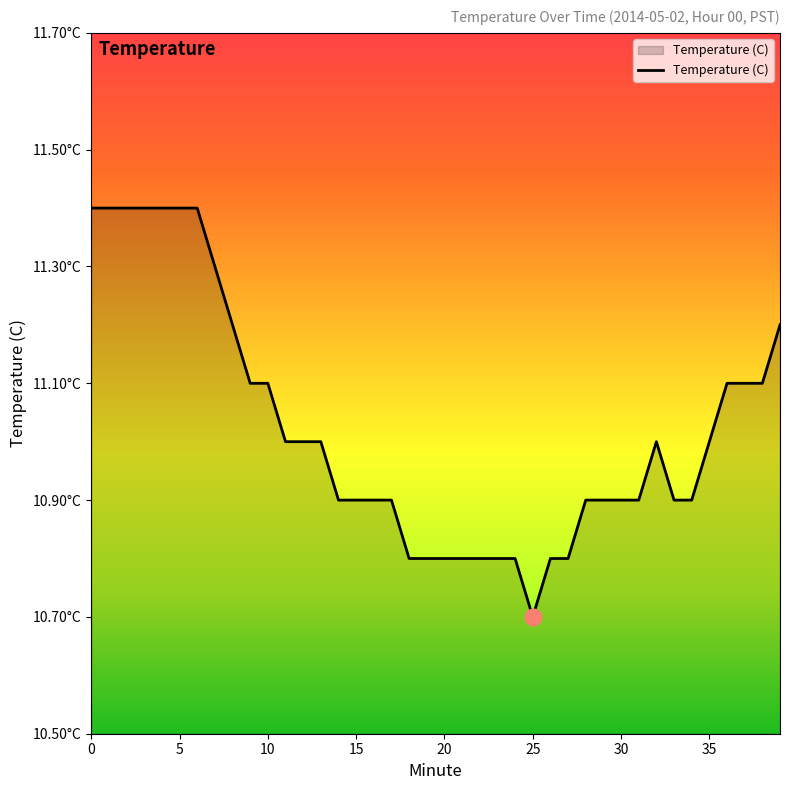

Does the chart have visible grid lines?

No